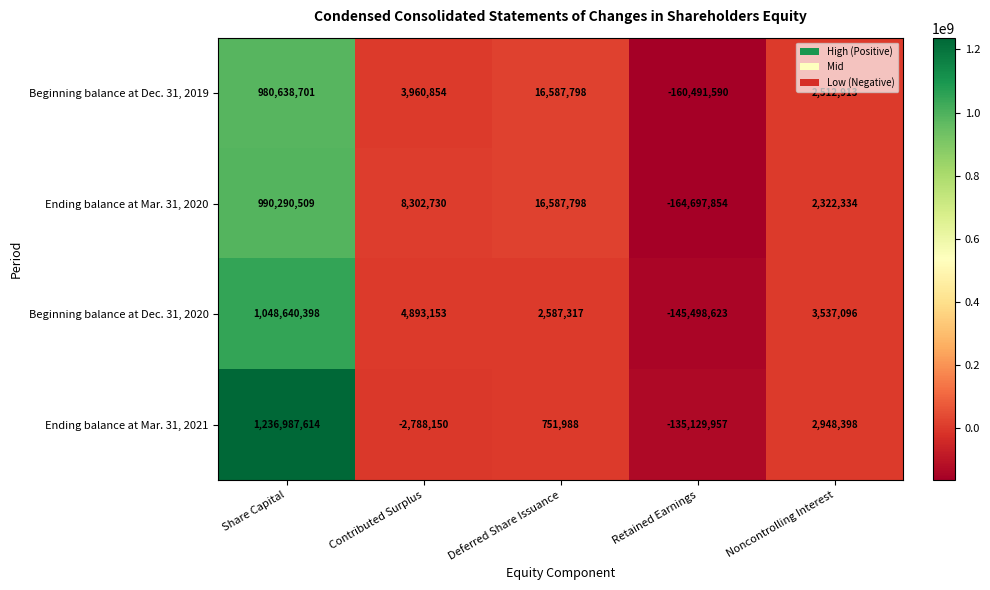

True or false: Ending balance at Mar. 31, 2021 has a value of 1236987614 at Share Capital.

True